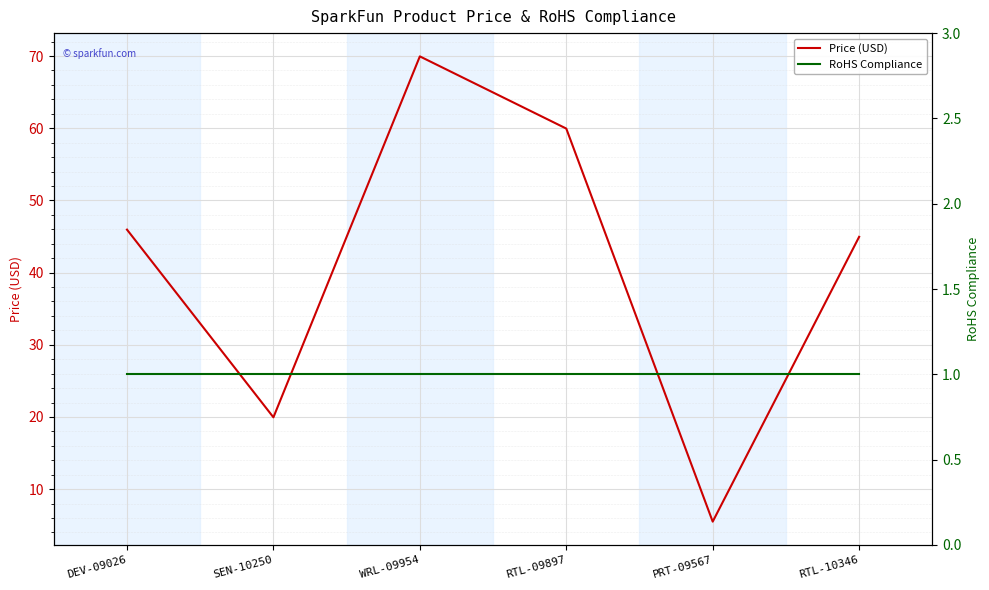

Rank the categories by Price (USD) value from lowest to highest.

PRT-09567, SEN-10250, RTL-10346, DEV-09026, RTL-09897, WRL-09954